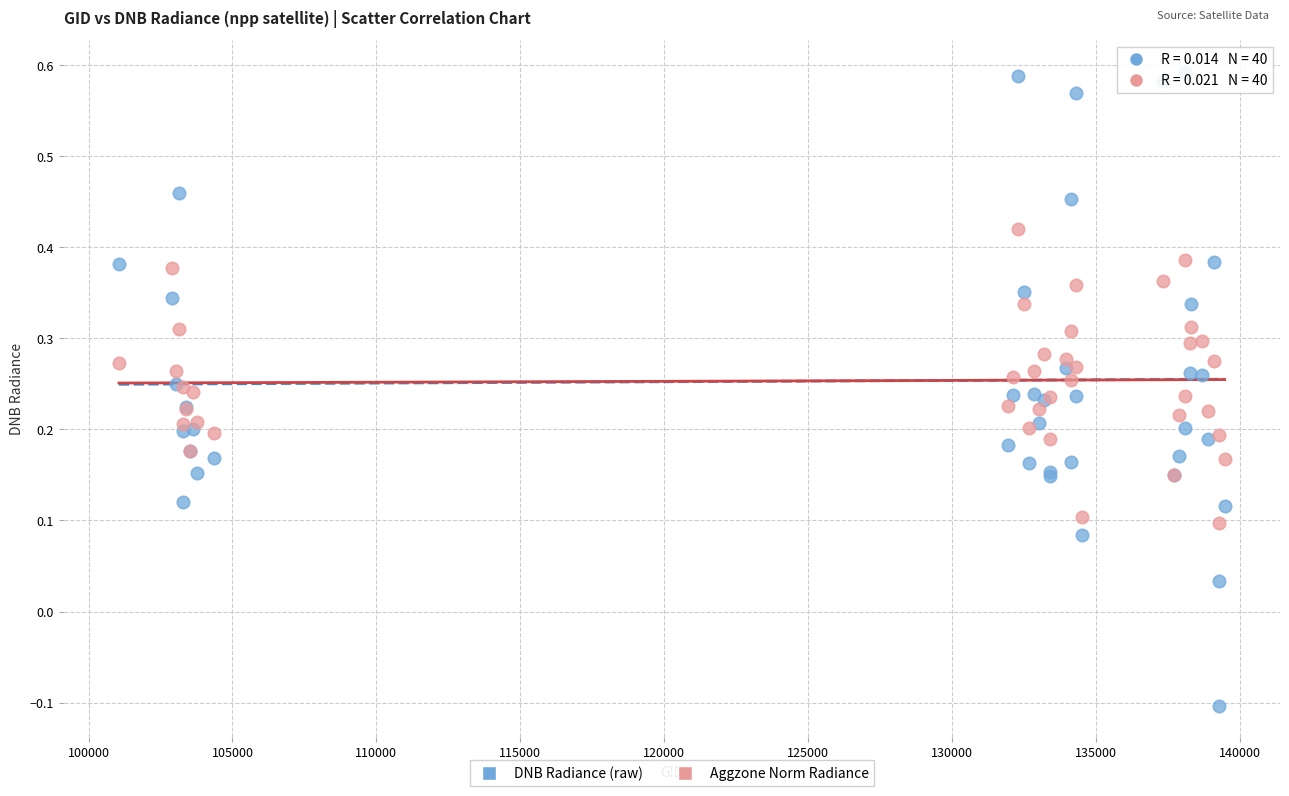

What is the X range (max minus min) for the scatter plot?

38418.0